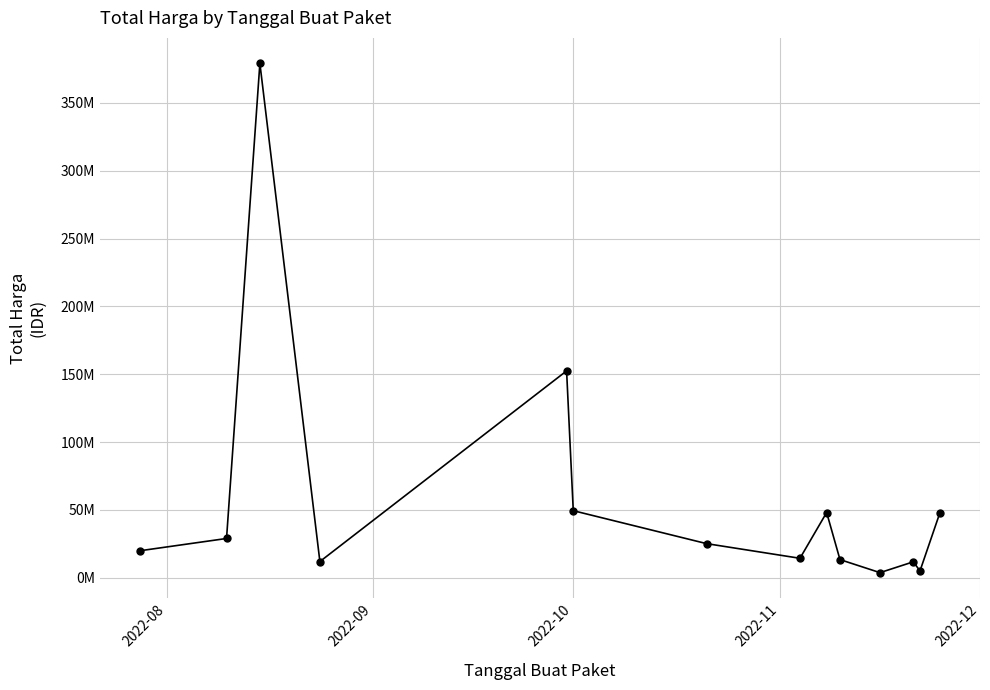

Is this an area chart (filled region under the line)?

No